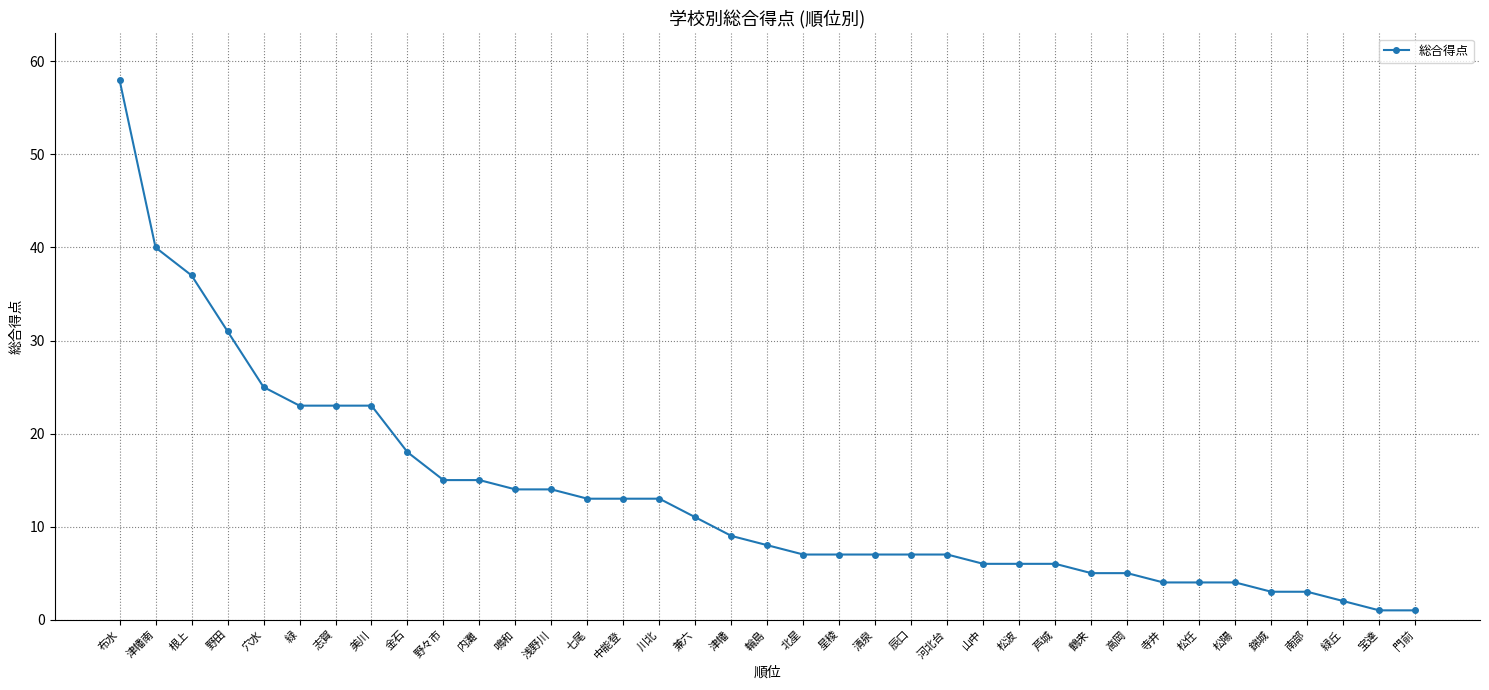

Approximately how many times larger is the value at 辰口 compared to 門前?

7.0